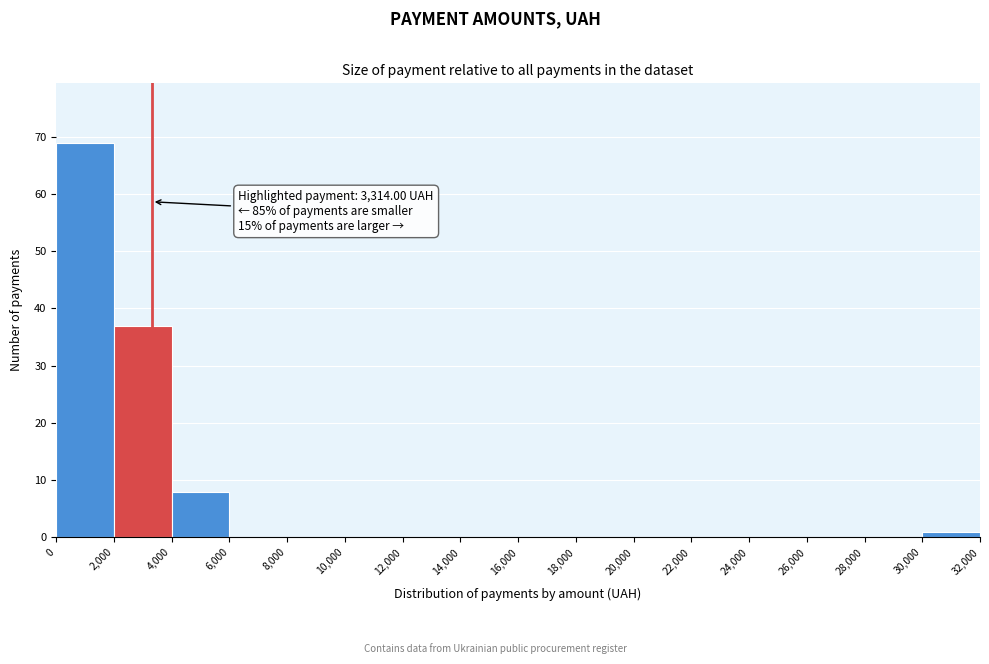

Which range on the x-axis has the tallest bar?

0 to 2,000